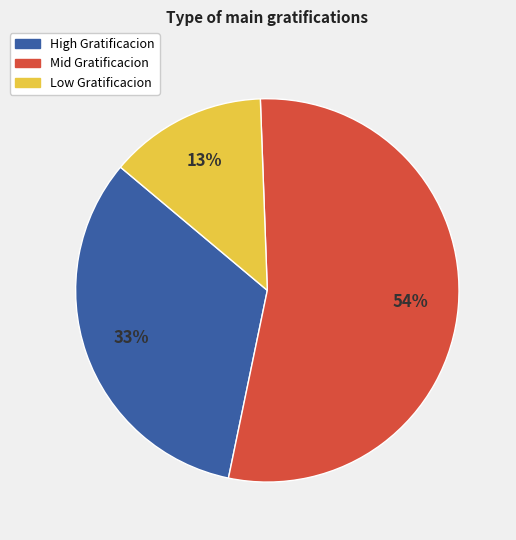

To the nearest percent, what is the difference between the largest and smallest slice percentages?

41%